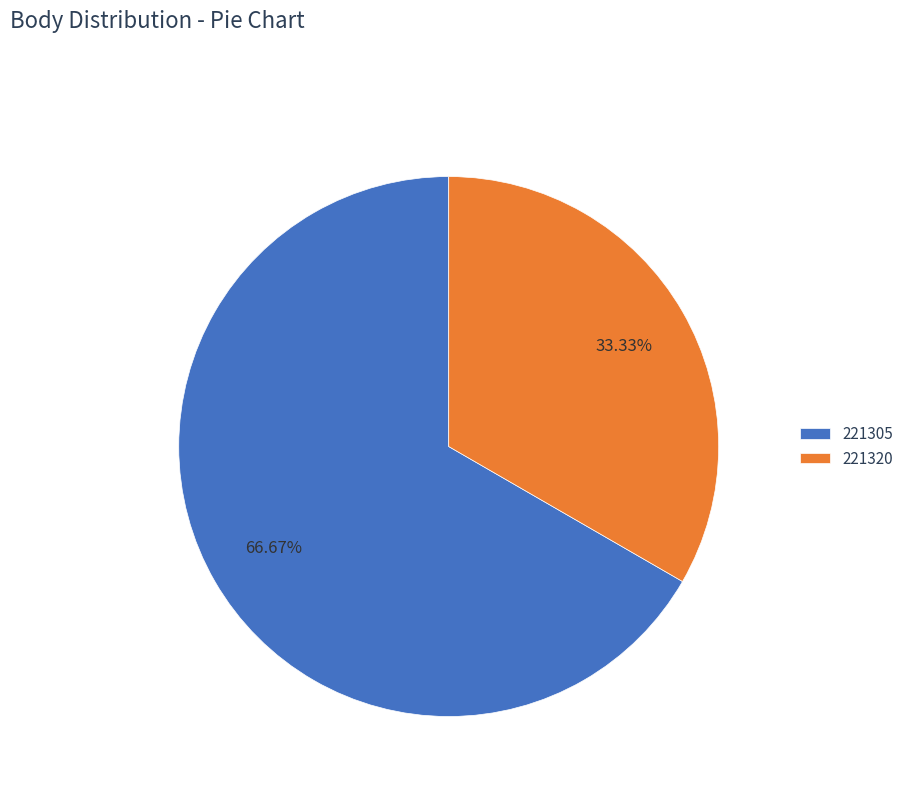

What is the largest slice in the pie chart?

221305